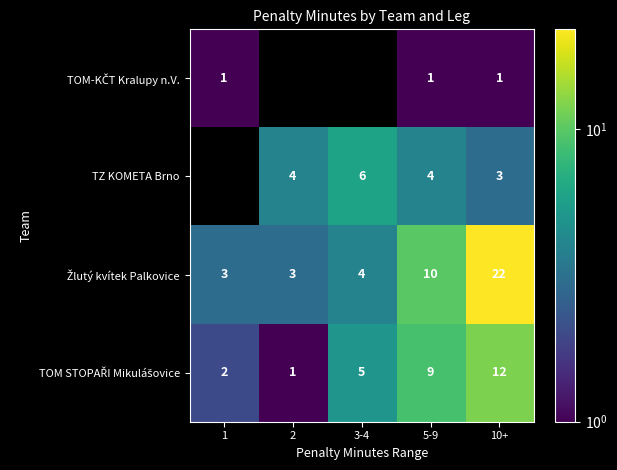

What is the total value across all series at 5-9?

24